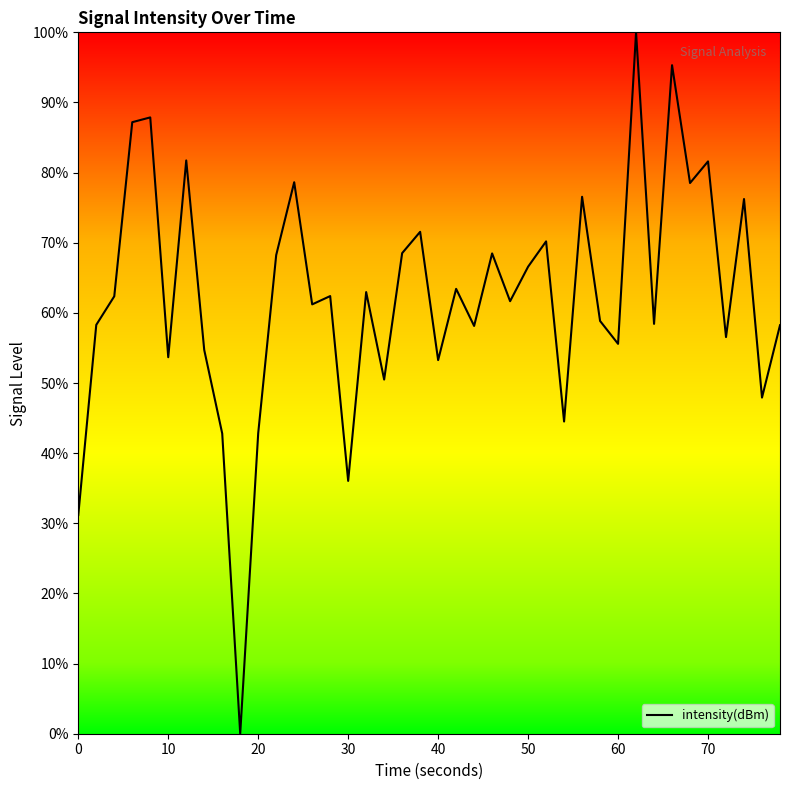

What is the greatest value displayed?

100.0